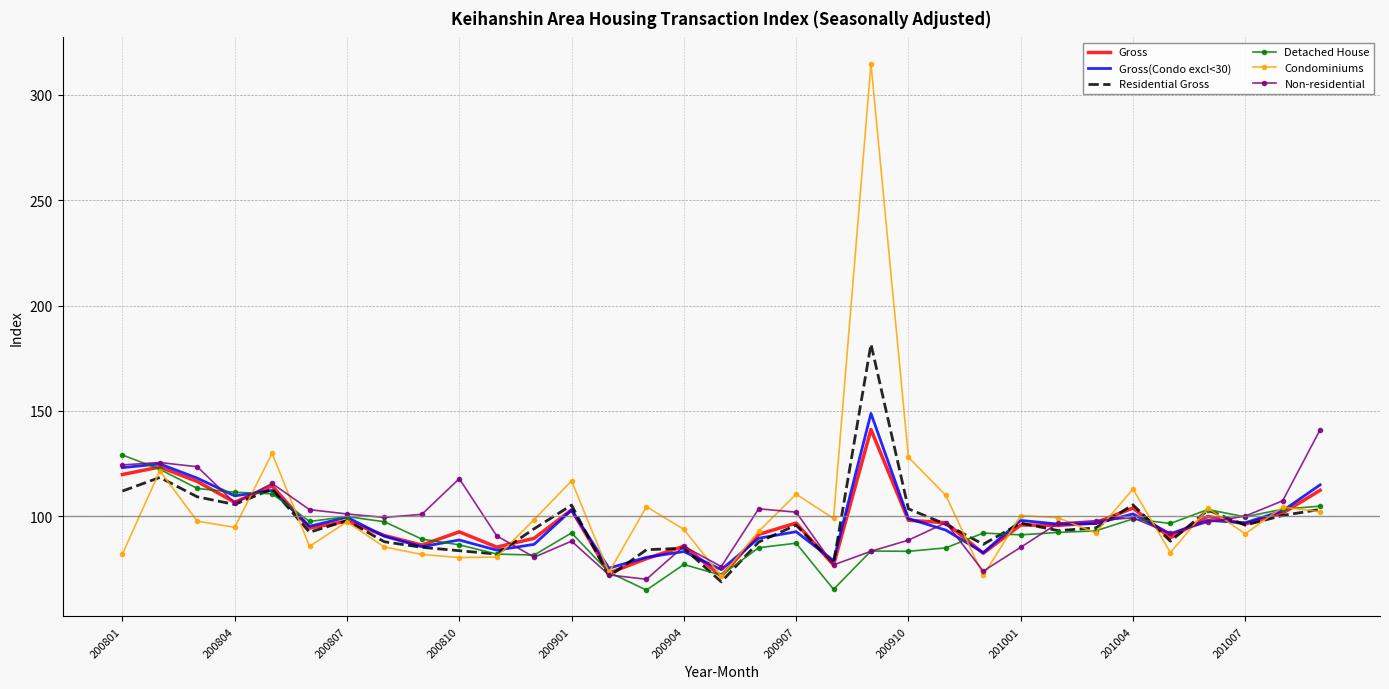

What is the highest value of the Gross(Condo excl<30) series?

148.8